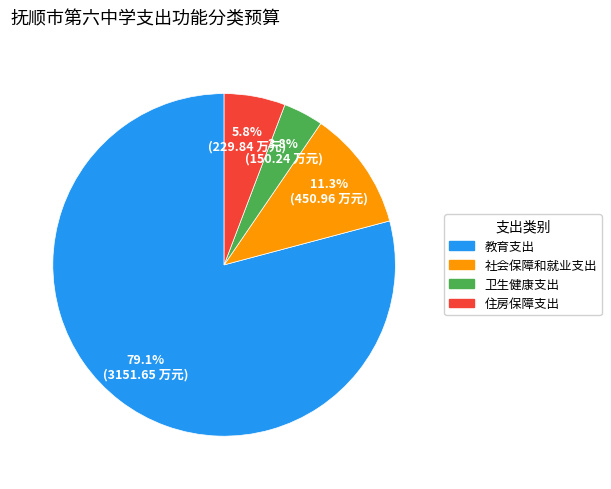

What is the majority slice?

教育支出